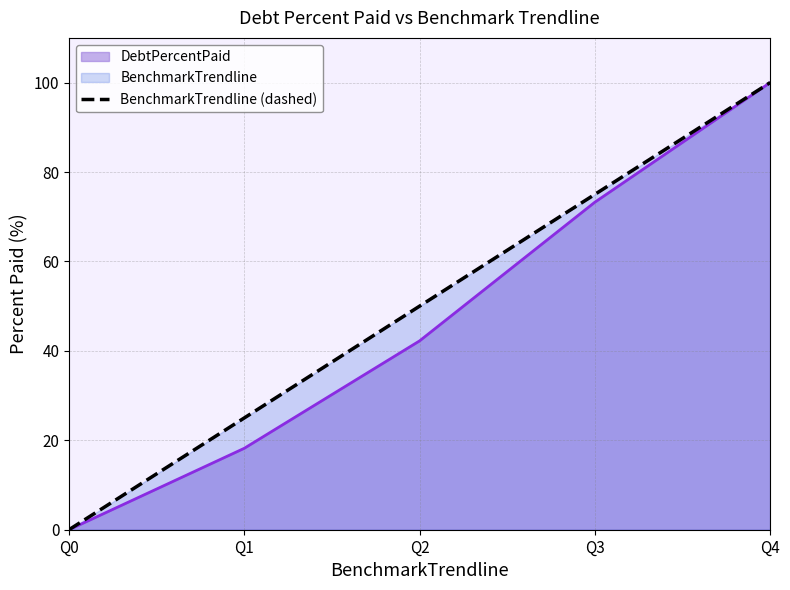

True or false: there are more than 0 points higher than both neighbors.

False